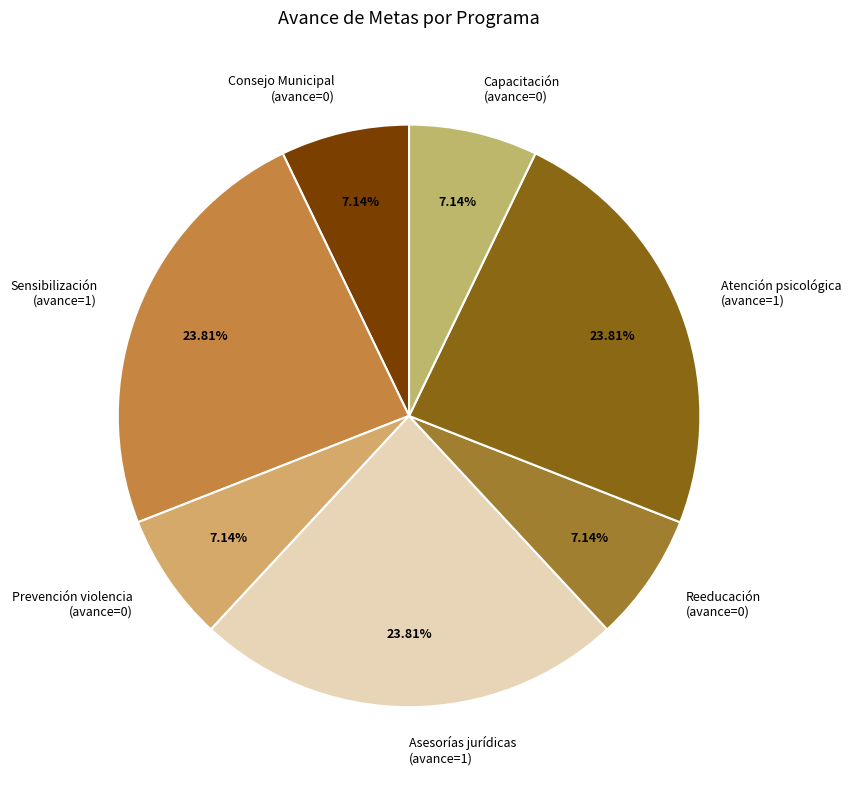

Is there a majority slice in this chart?

No